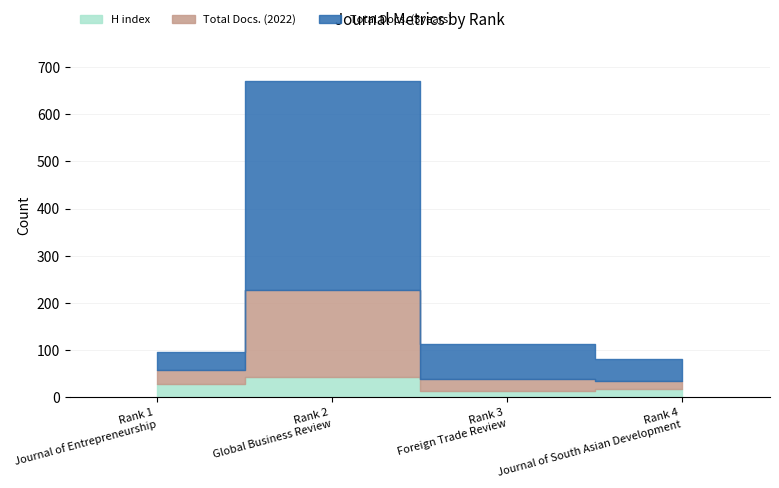

At which category is the sum across all series the highest?

Rank 2
Global Business Review